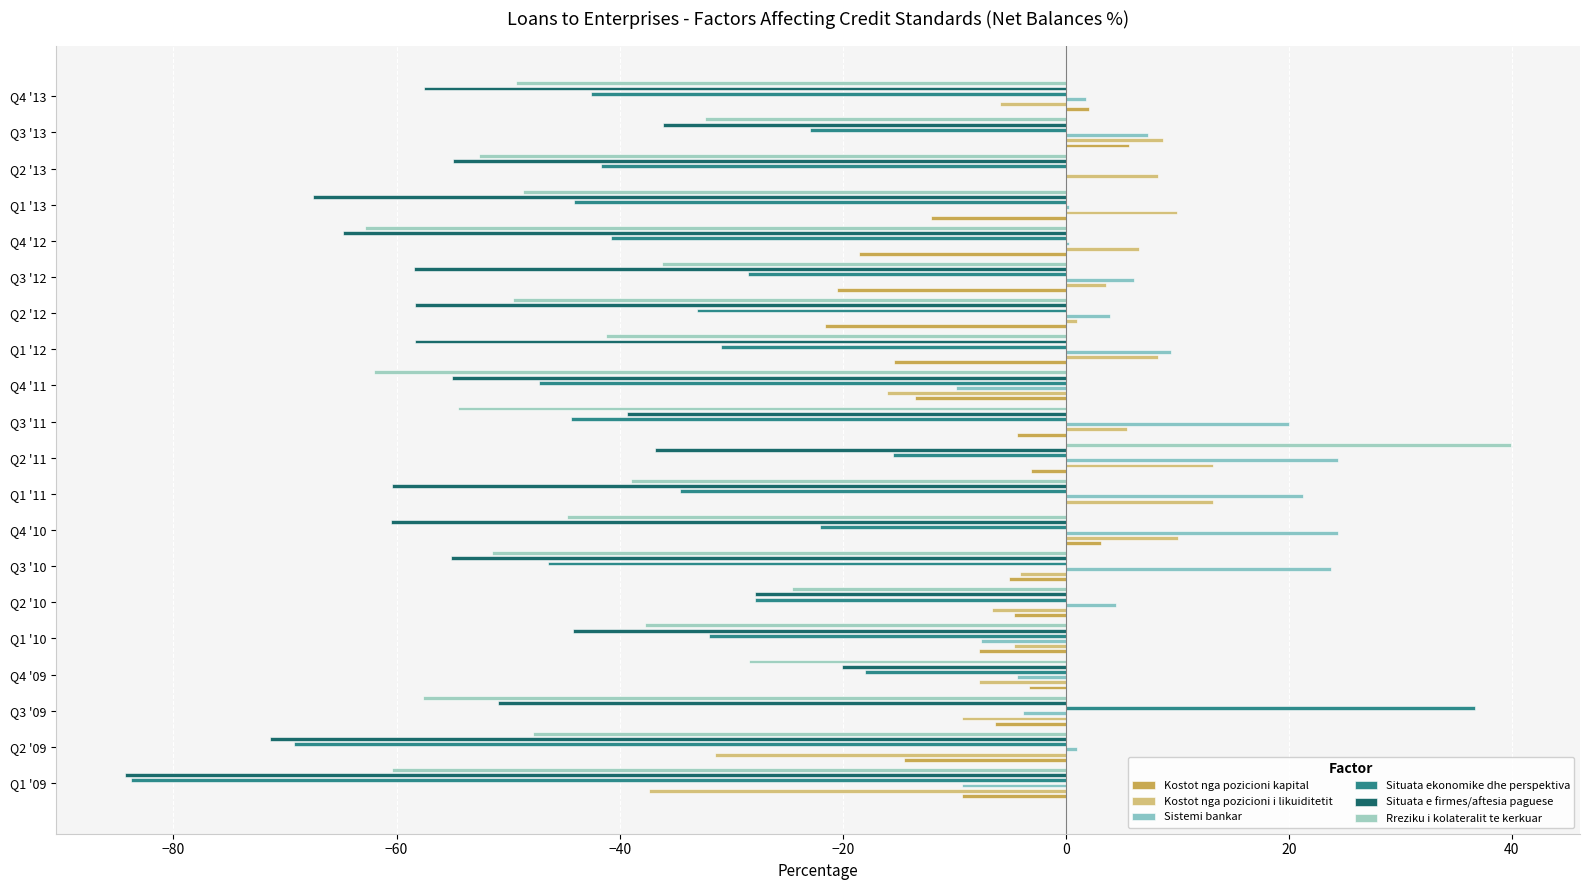

What is the difference between the second highest and second lowest values in the Sistemi bankar series?

33.7